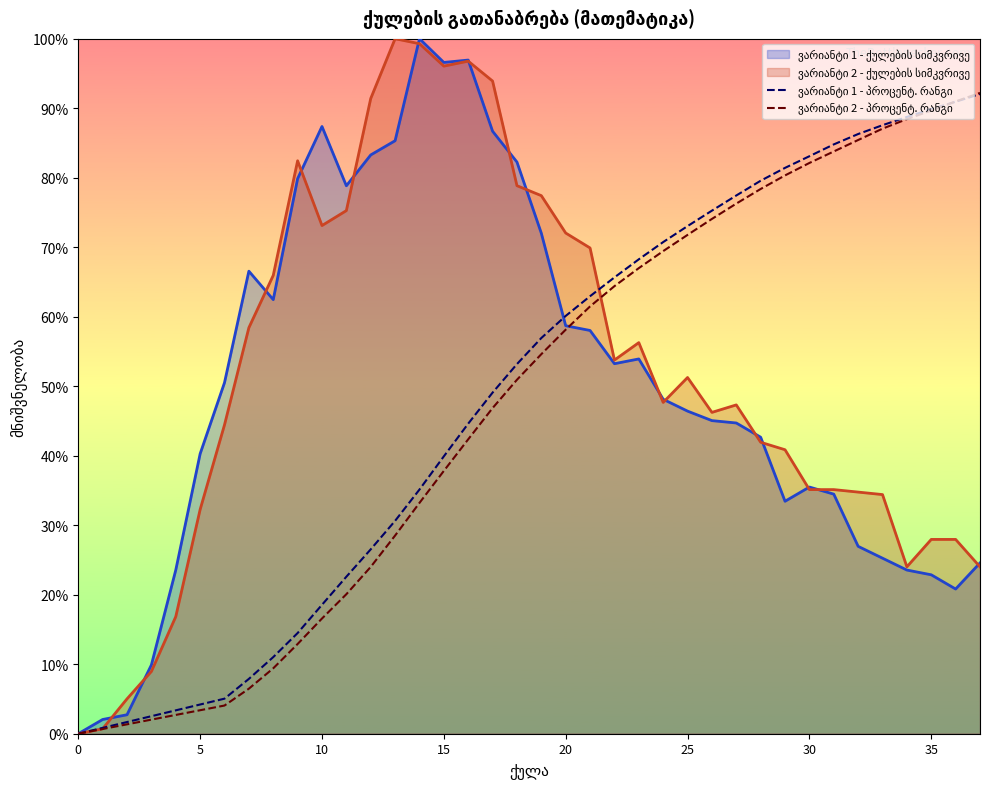

True or false: ვარიანტი 1 - პროცენტ. რანგი and ვარიანტი 2 - პროცენტ. რანგი cross at least once.

True